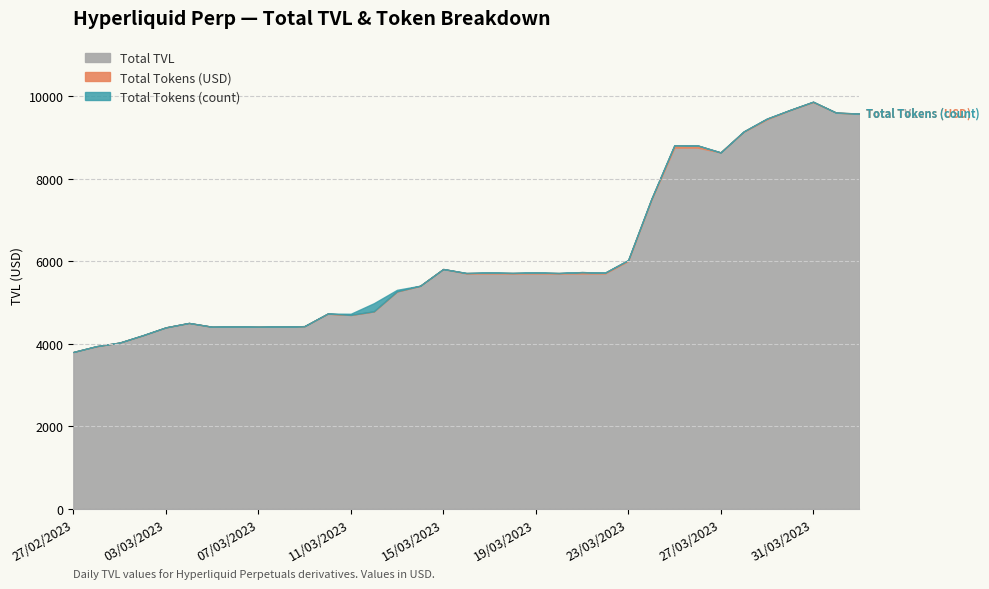

True or false: Total Tokens (USD) has a value of 3942.3 at 28/02/2023.

True